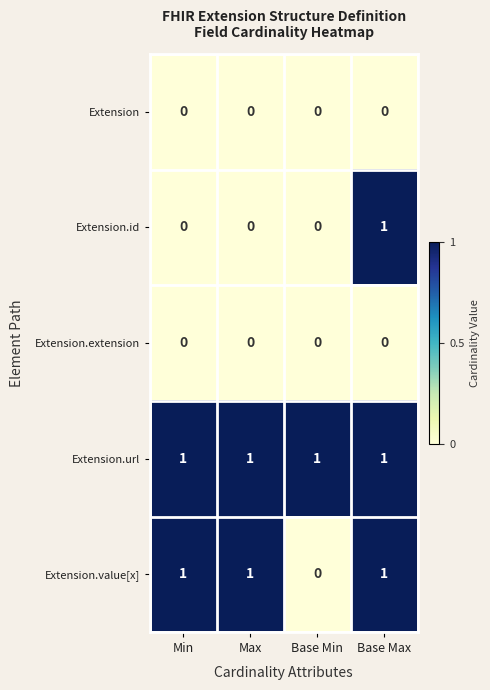

Which series changed the most between Max and Base Max?

Extension.id